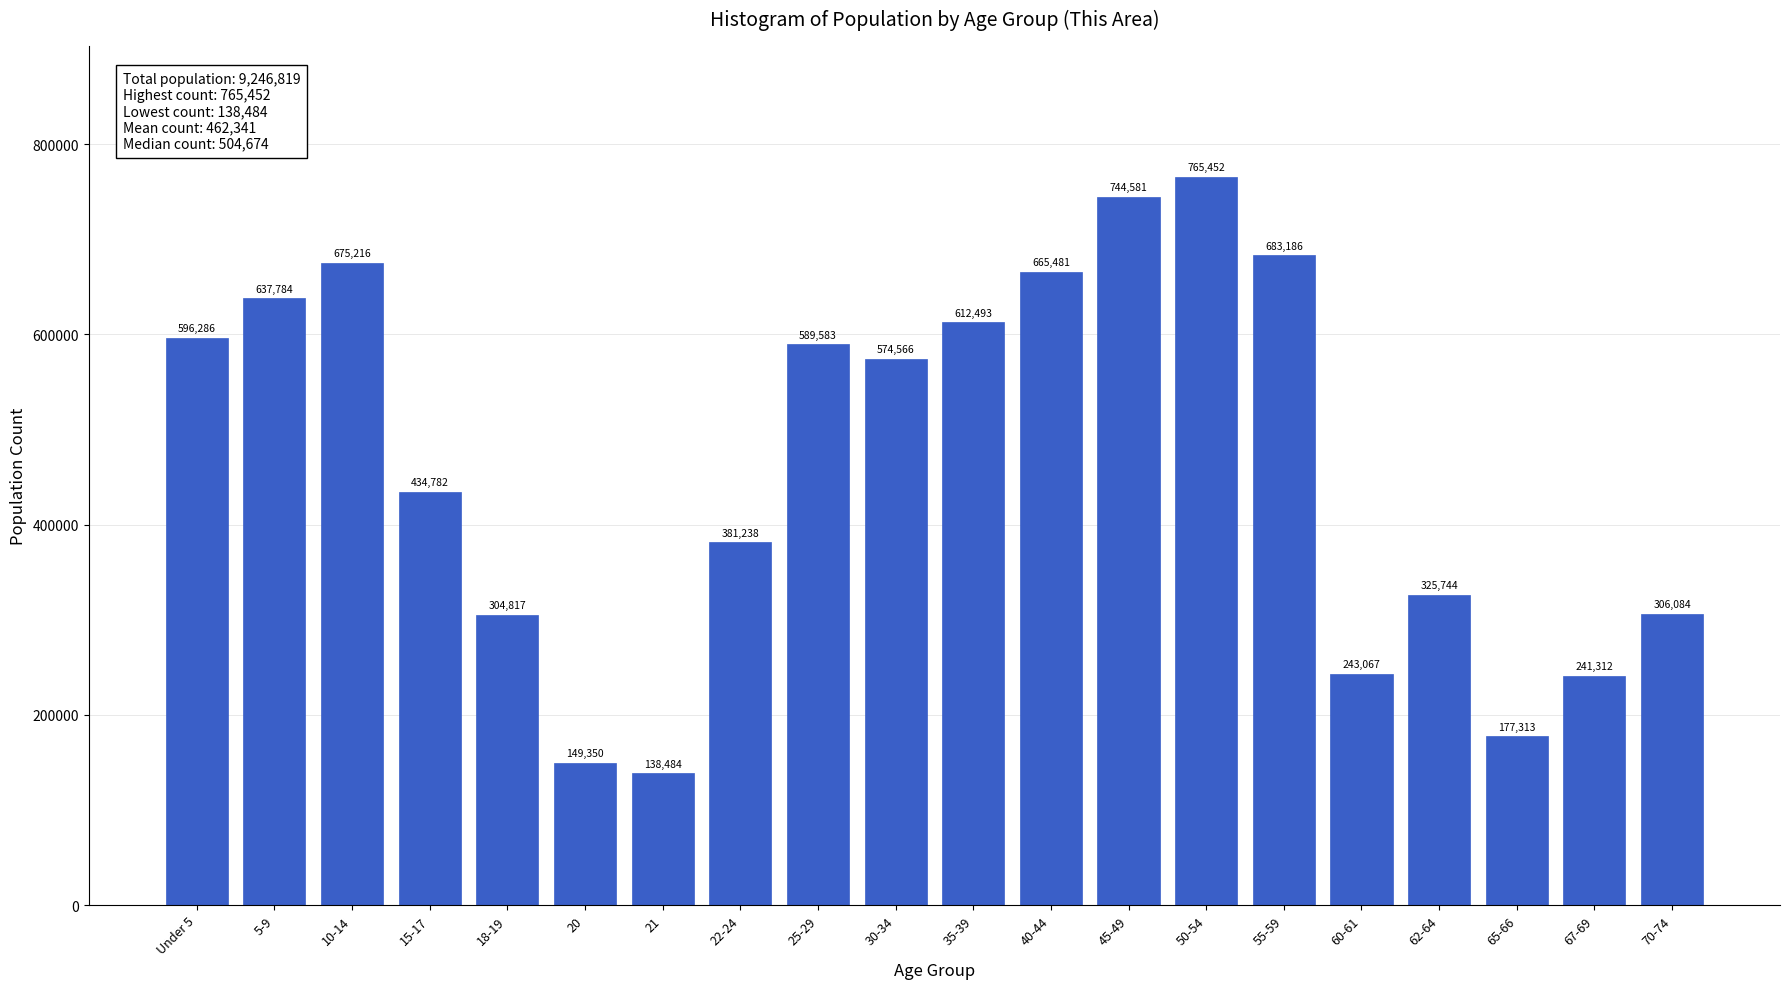

Reading left to right, extract all data points from this chart.

596286	637784	675216	434782	304817	149350	138484	381238	589583	574566	612493	665481	744581	765452	683186	243067	325744	177313	241312	306084